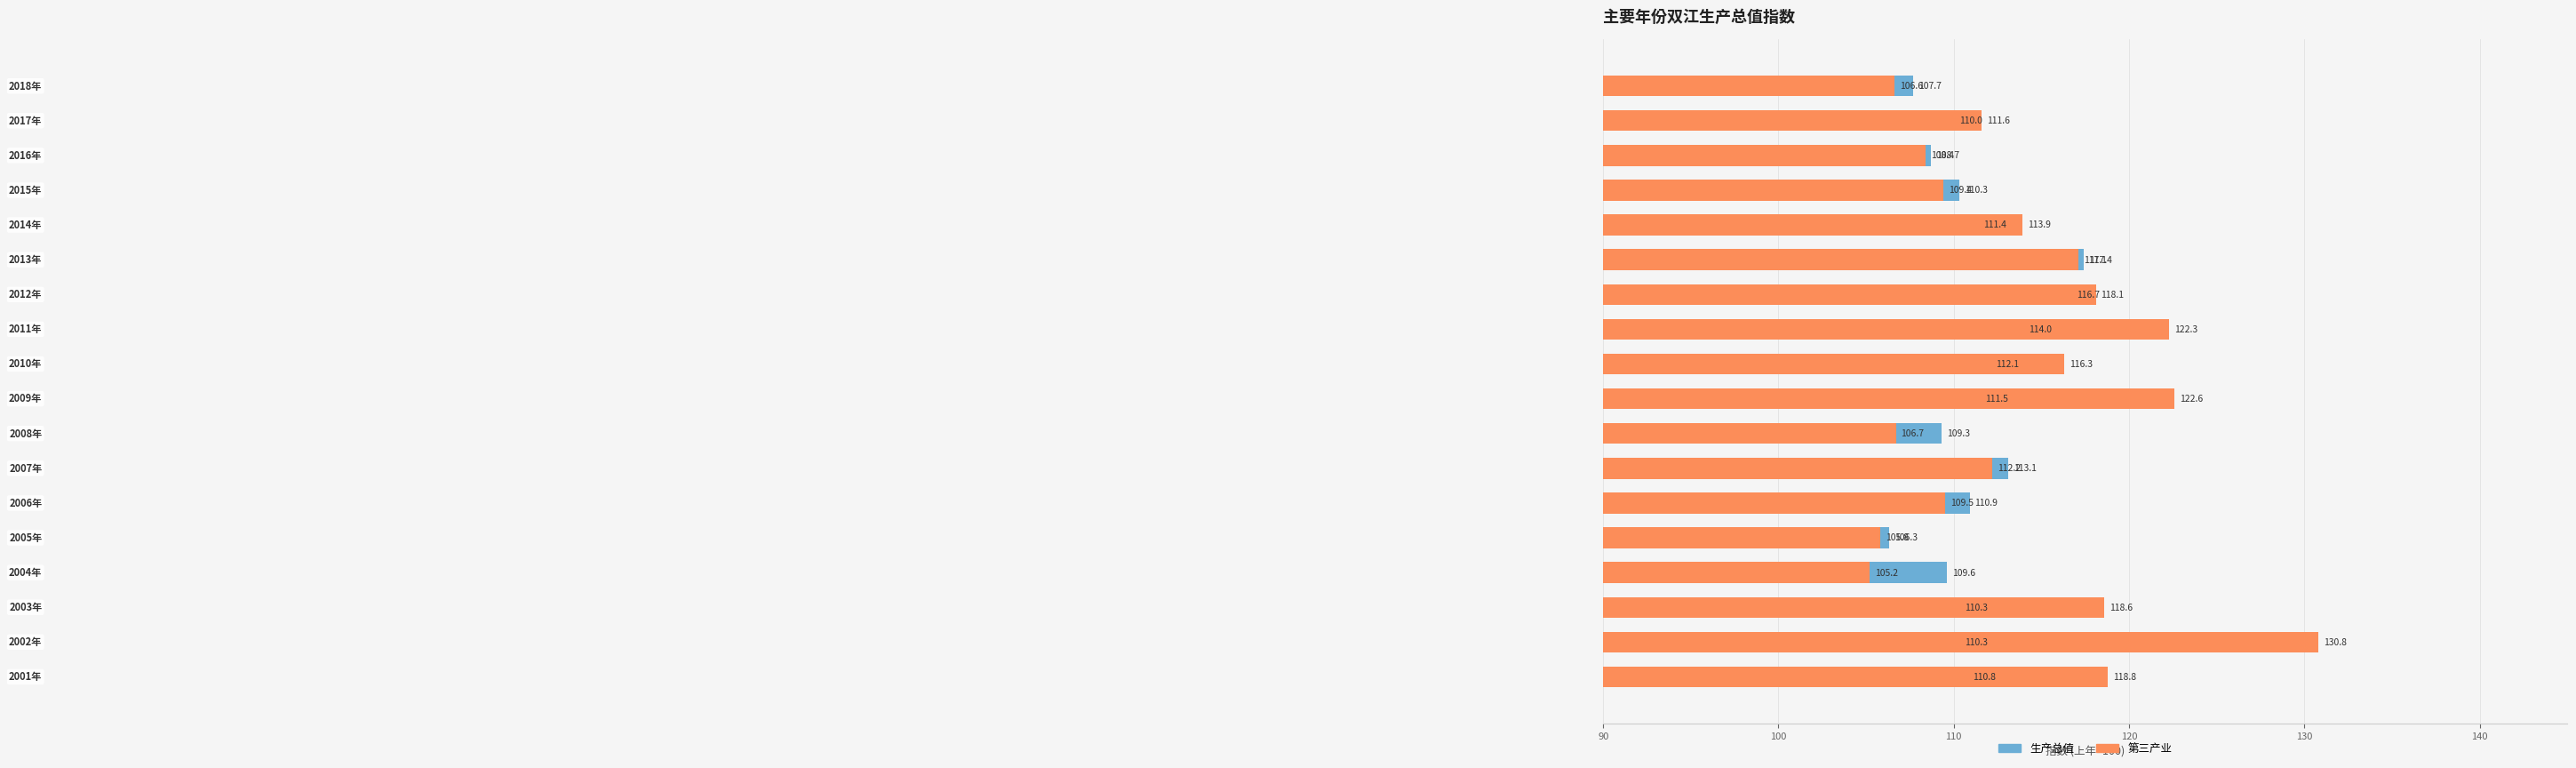

Reading left to right, what are all the values shown in this chart?

生产总值: 110.8	110.3	110.3	109.6	106.3	110.9	113.1	109.3	111.5	112.1	114.0	116.7	117.4	111.4	110.3	108.7	110.0	107.7
第三产业: 118.8	130.8	118.6	105.2	105.8	109.5	112.2	106.7	122.6	116.3	122.3	118.1	117.1	113.9	109.4	108.4	111.6	106.6